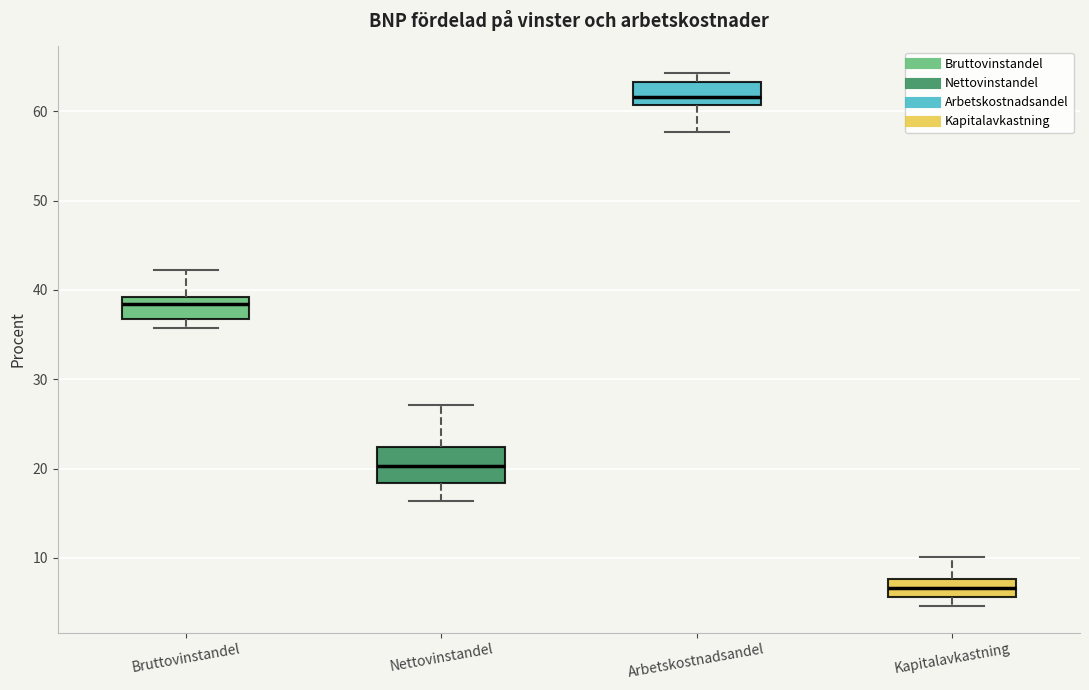

Reading left to right, read every box against the y-axis: the position of its median line, the range the box covers, and the ends of its whiskers. The values are not printed on the chart, so give them approximately, as read against the axis.

Bruttovinstandel: median 38, box 37 to 39, whiskers 36 to 42
Nettovinstandel: median 20, box 18 to 22, whiskers 16 to 27
Arbetskostnadsandel: median 62, box 61 to 63, whiskers 58 to 64
Kapitalavkastning: median 7, box 6 to 8, whiskers 5 to 10